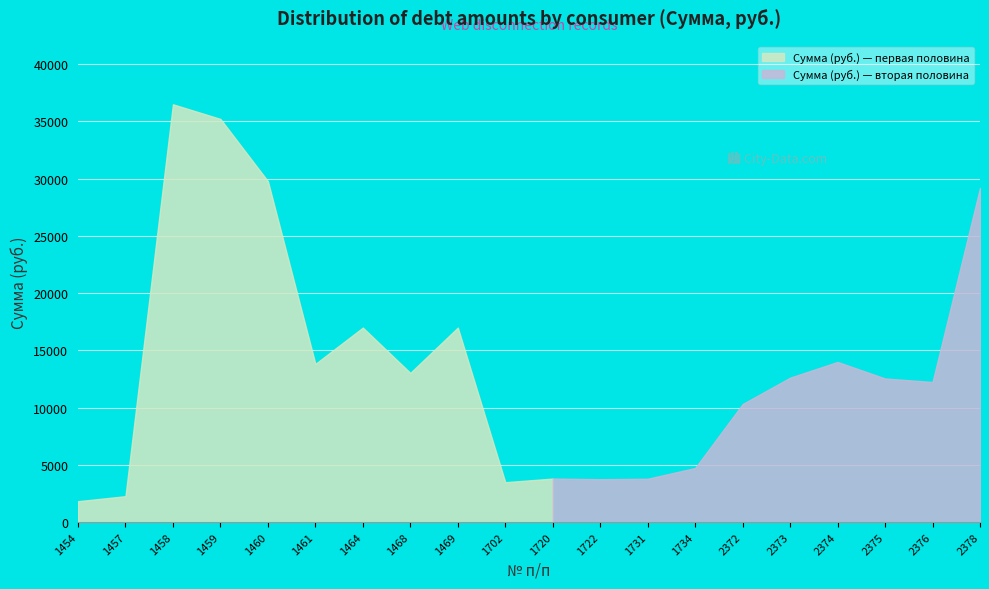

The value at 1702 is 1384.3. True or false?

False